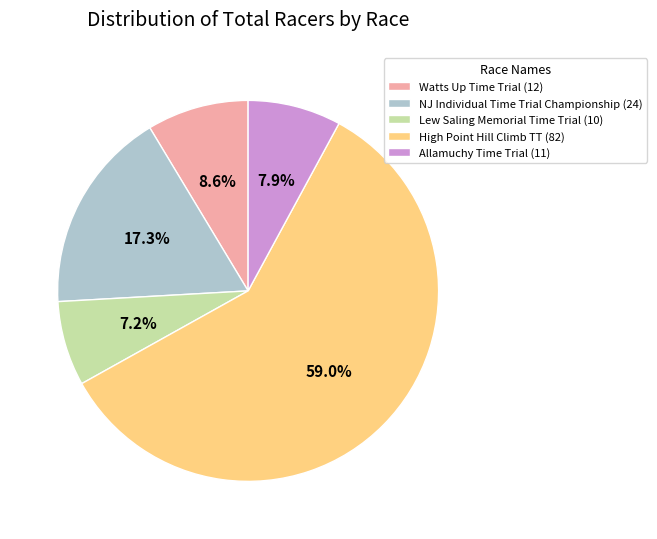

True or false: High Point Hill Climb TT accounts for 66% of the total.

False